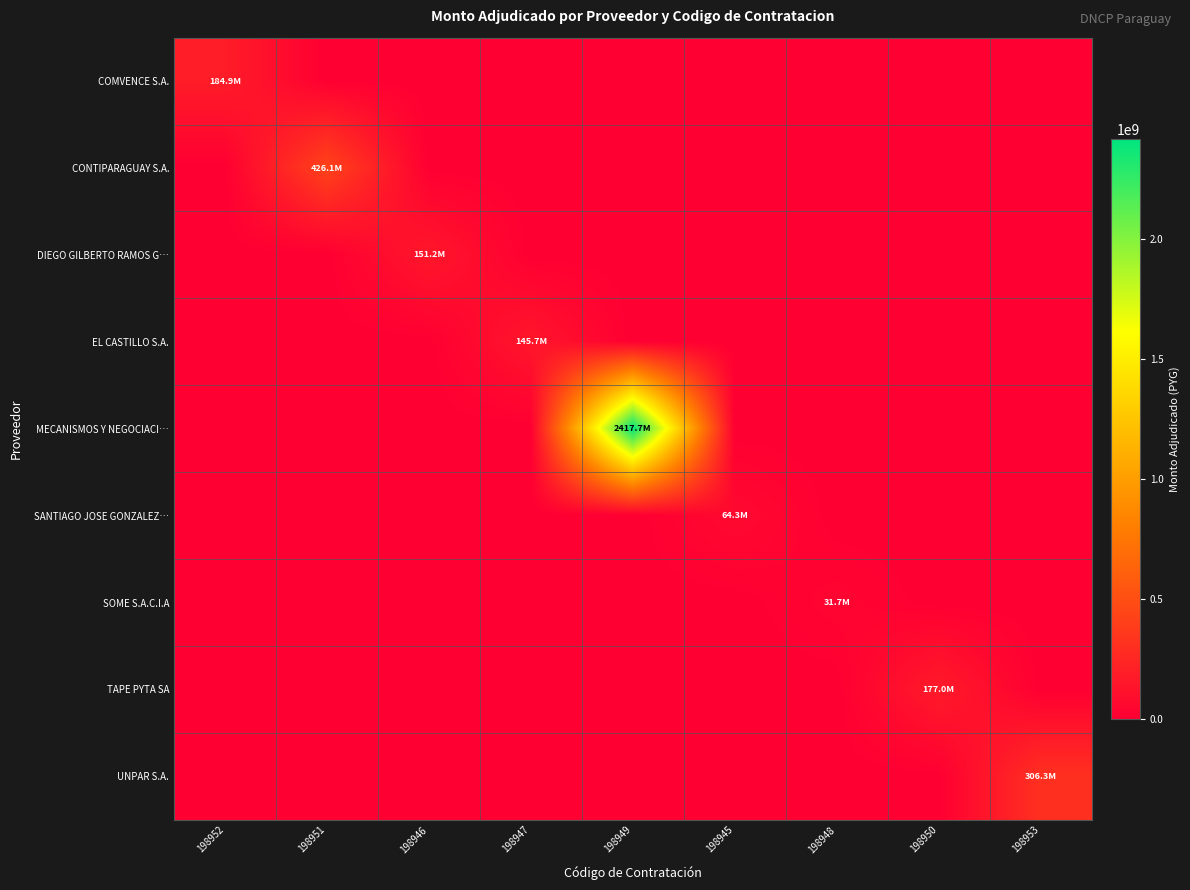

Which series has the largest range (max minus min)?

MECANISMOS Y NEGOCIACI…